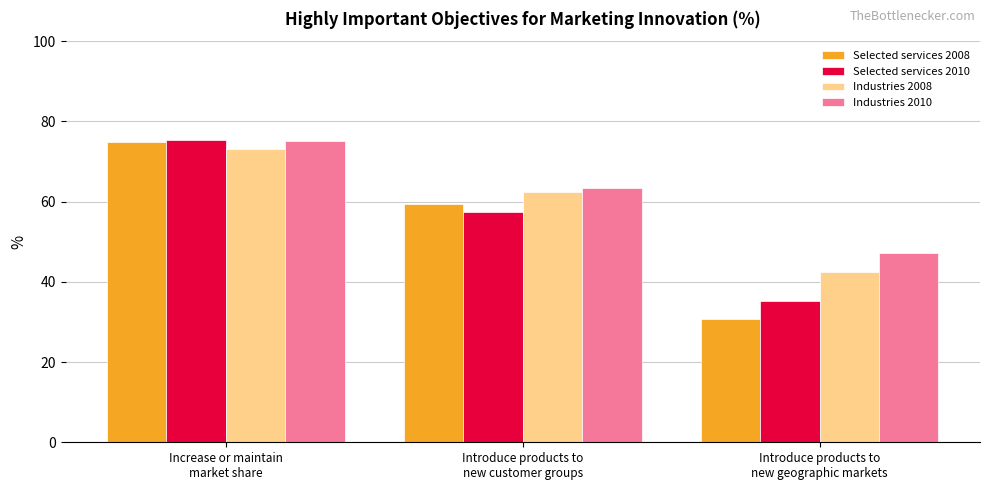

Is it true that Selected services 2010 equals 56.5 at Introduce products to
new geographic markets?

False